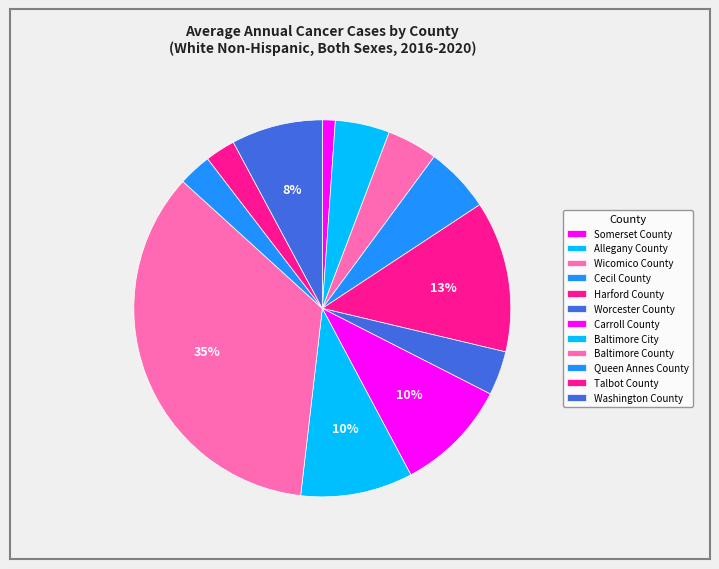

To the nearest percent, what percentage of the pie is Worcester County?

4%